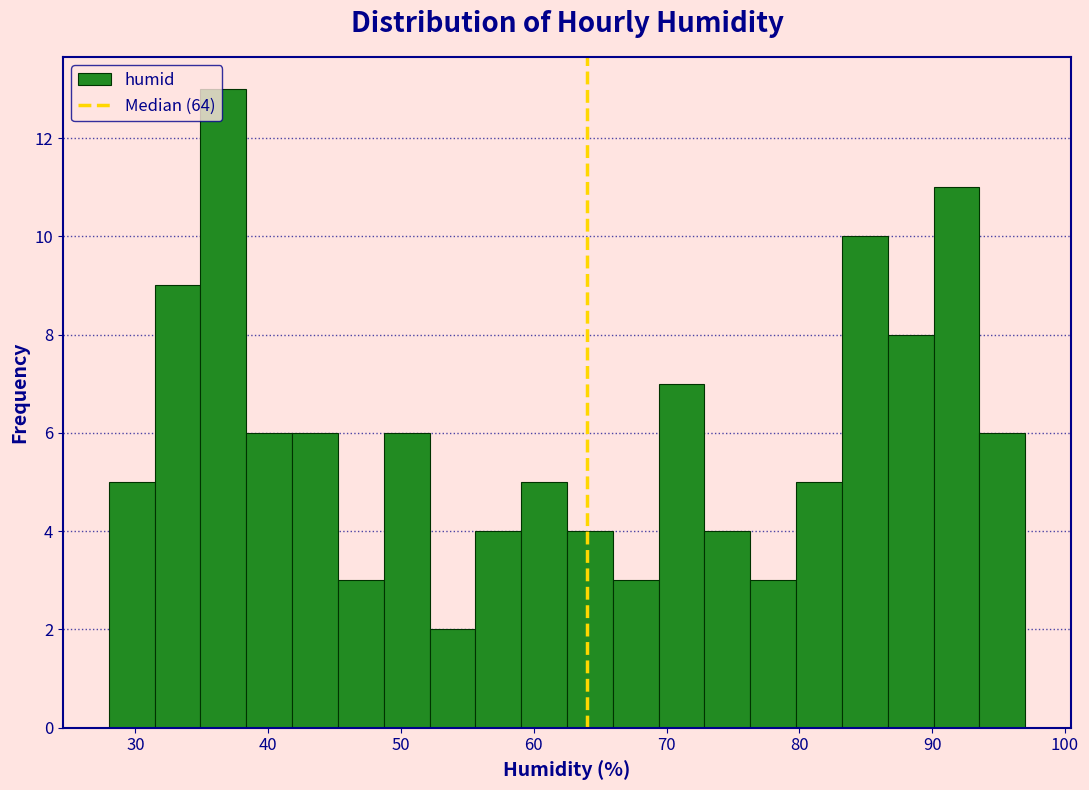

Around what value on the x-axis is the tallest bar? Give the approximate position of its centre, as read against the axis.

37